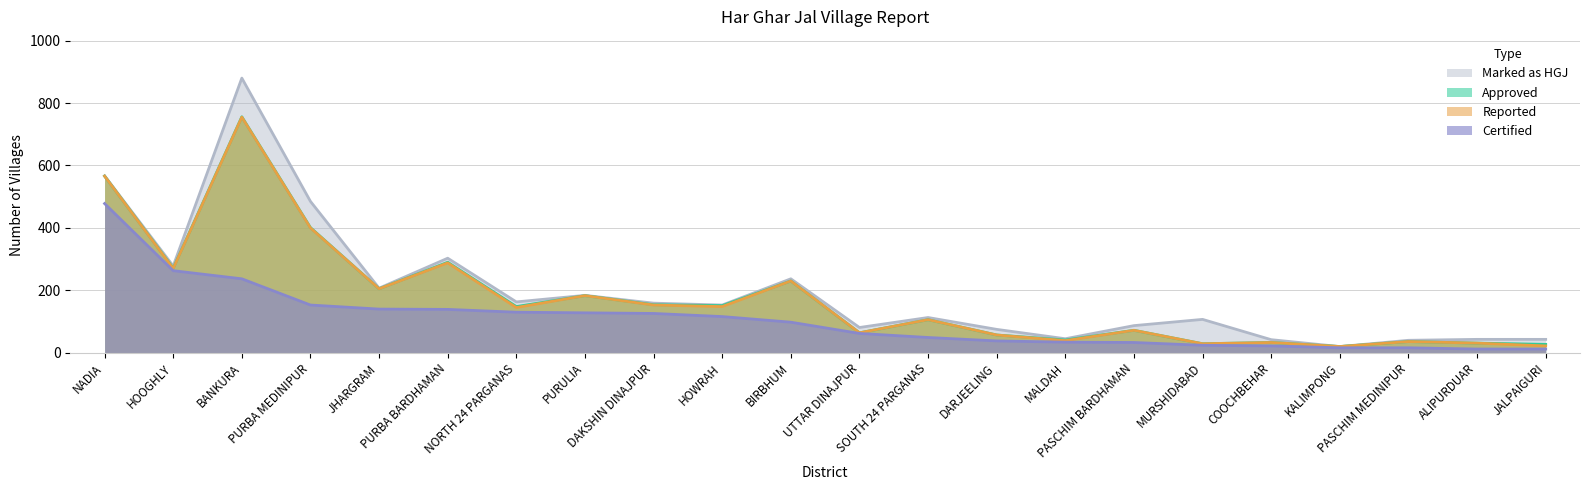

What is the spread (max minus min) of values at NADIA?

89